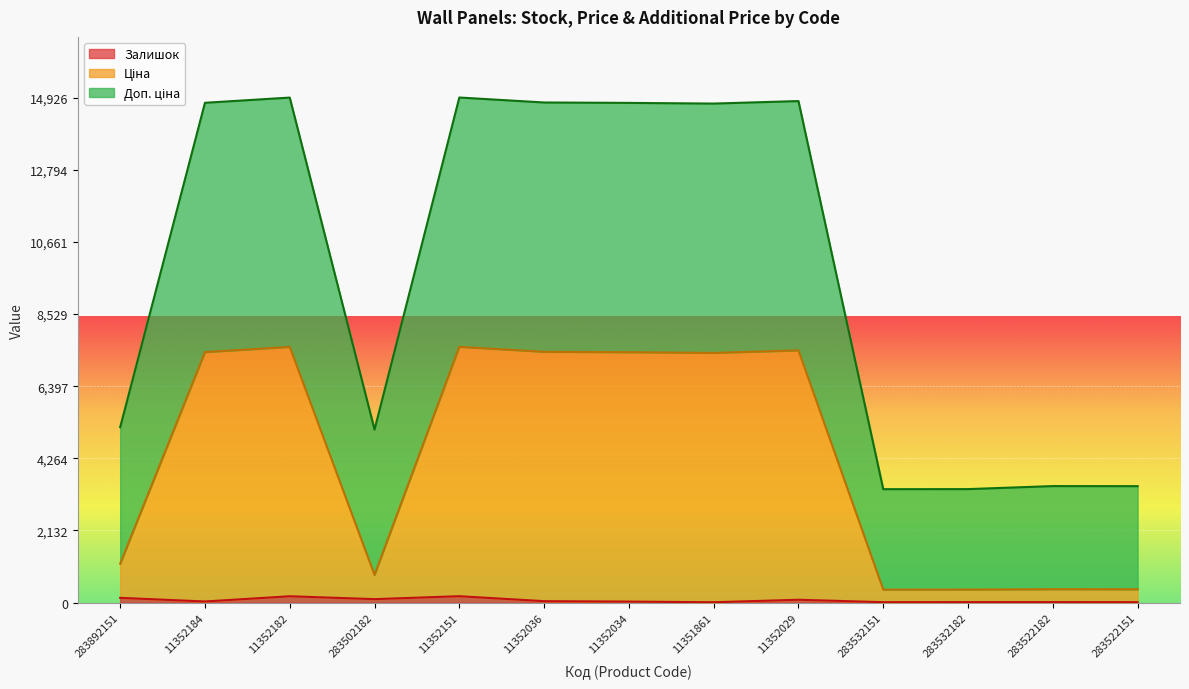

What position from the right is 283892151?

13